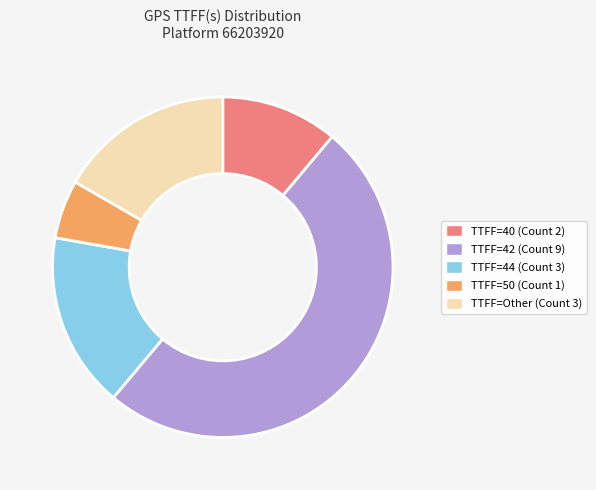

Which slice is the smallest?

TTFF=50 (Count 1)